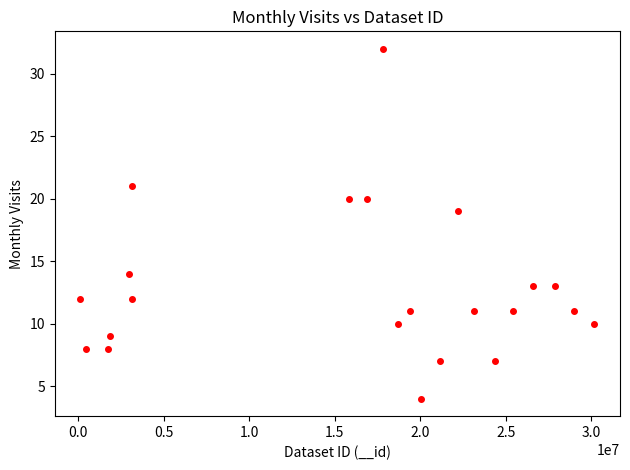

What is the range of Y values (max minus min)?

28